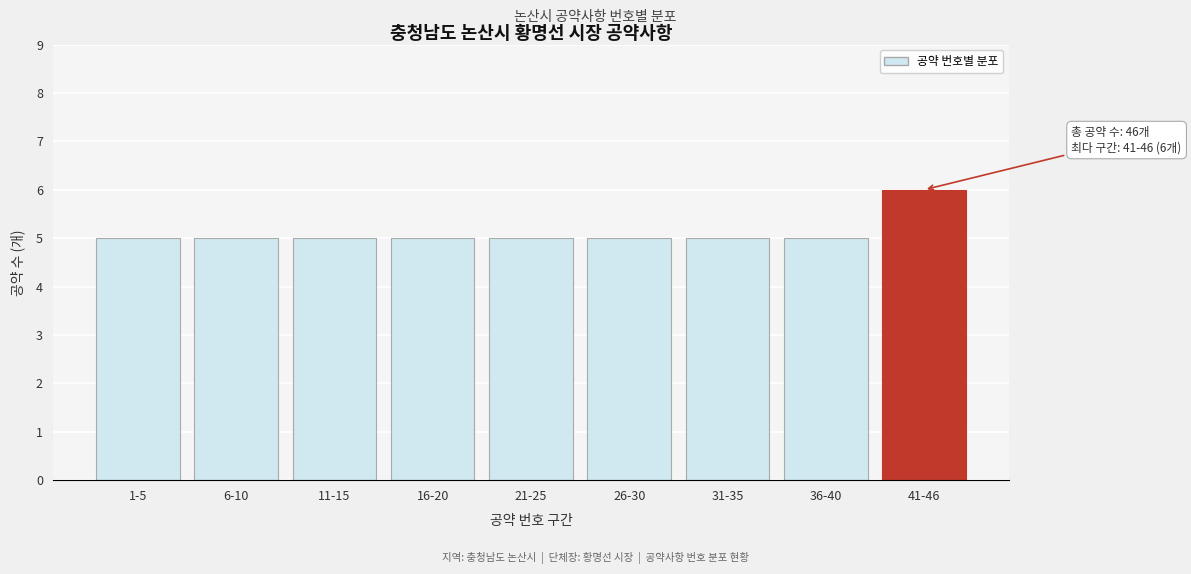

Reading left to right, what are all the values shown in this chart?

5	5	5	5	5	5	5	5	6